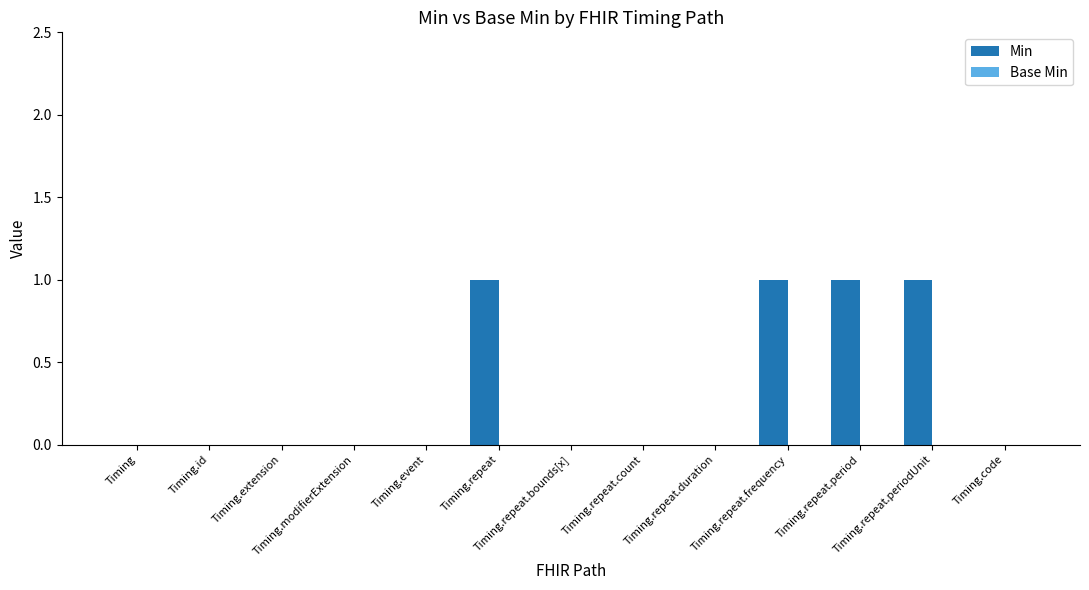

What is the sum of all values?

4